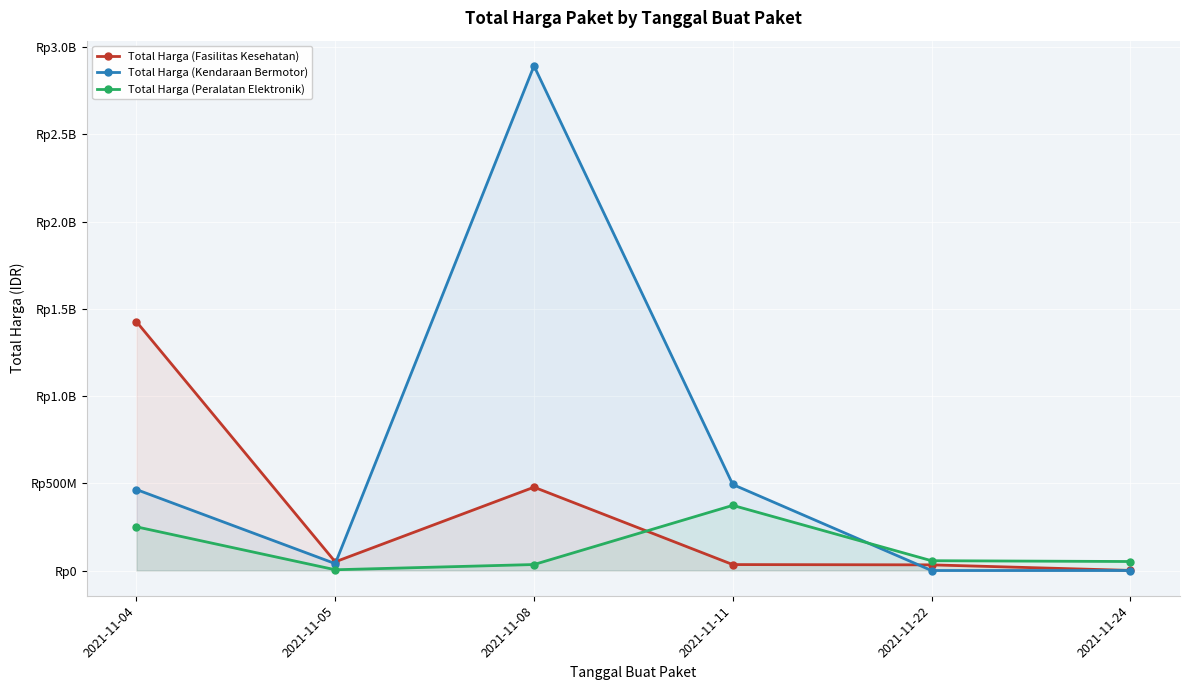

What is the difference between the maximum and minimum values in the Total Harga (Peralatan Elektronik) series?

369054000